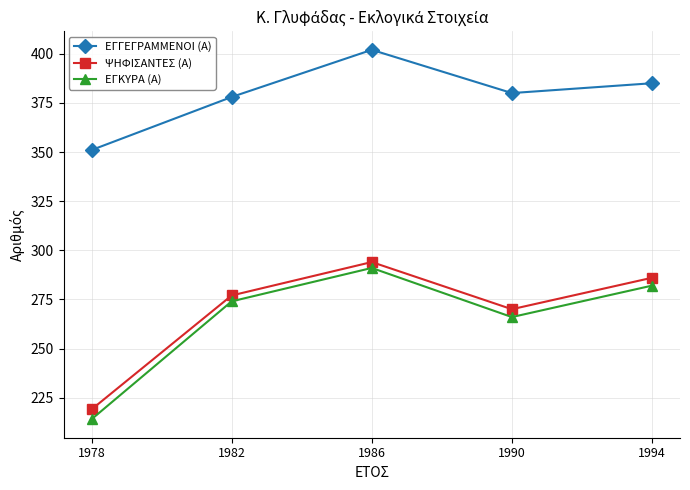

Reading right to left, extract all data points from this chart.

ΕΓΓΕΓΡΑΜΜΕΝΟΙ (Α): 1994=385	1990=380	1986=402	1982=378	1978=351
ΨΗΦΙΣΑΝΤΕΣ (Α): 1994=286	1990=270	1986=294	1982=277	1978=219
ΕΓΚΥΡΑ (Α): 1994=282	1990=266	1986=291	1982=274	1978=214